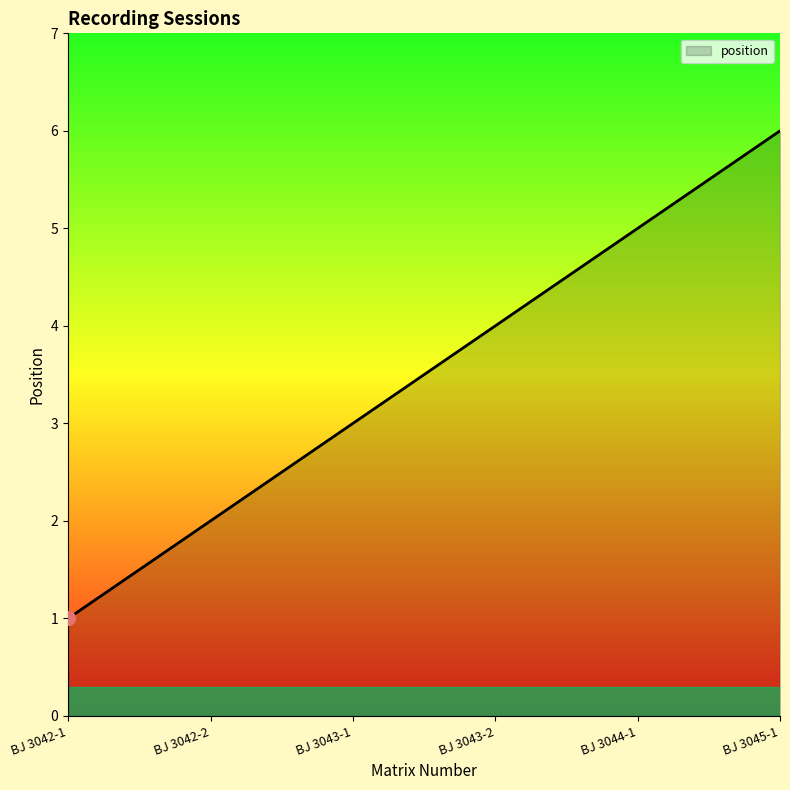

The value at BJ 3042-1 is 2. True or false?

False